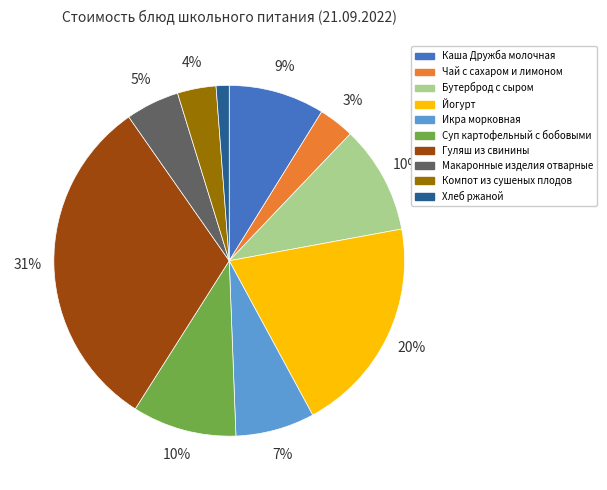

To the nearest percent, what is the average slice percentage?

10%